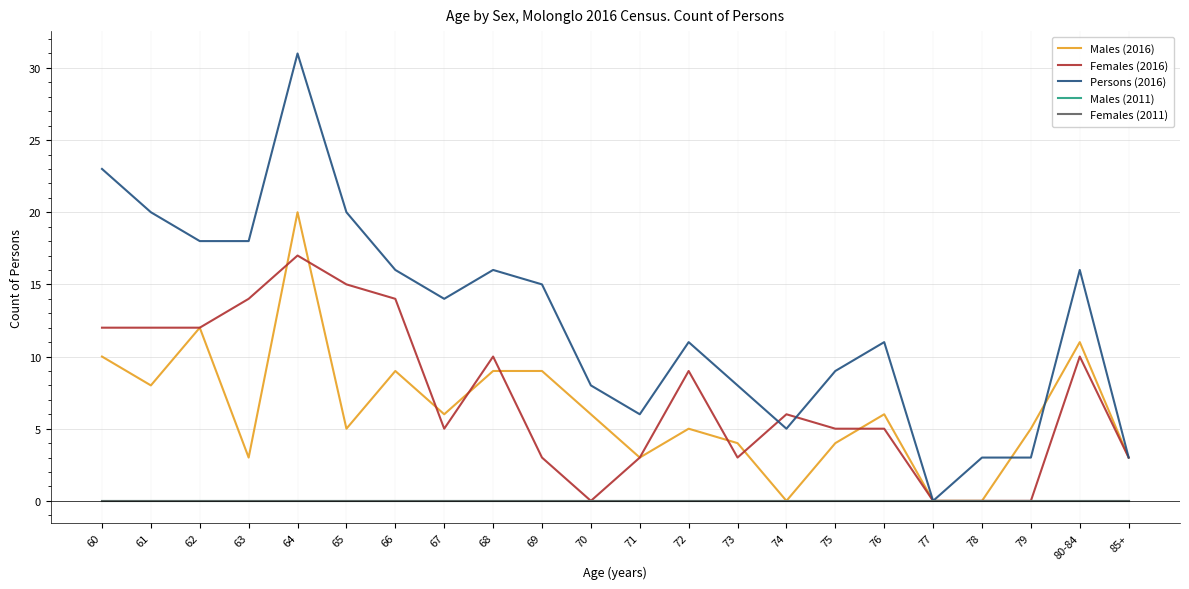

Between 62 and 70, which is larger?

62